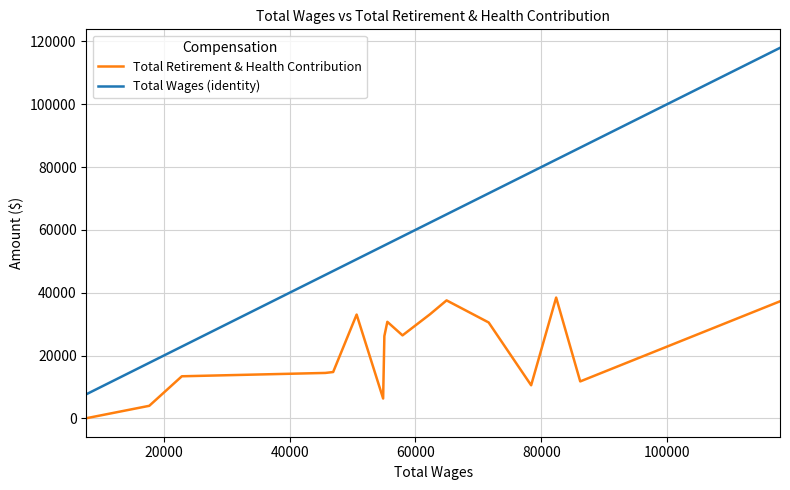

Which series has the largest range (max minus min)?

Total Wages (identity)